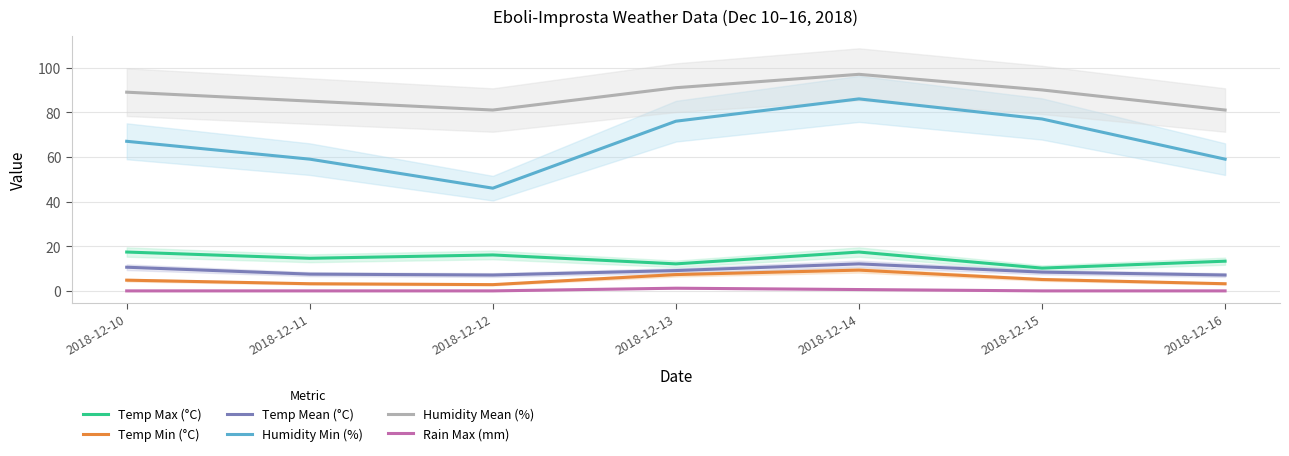

True or false: Humidity Min (%) has more than 0 points higher than both neighbors.

True